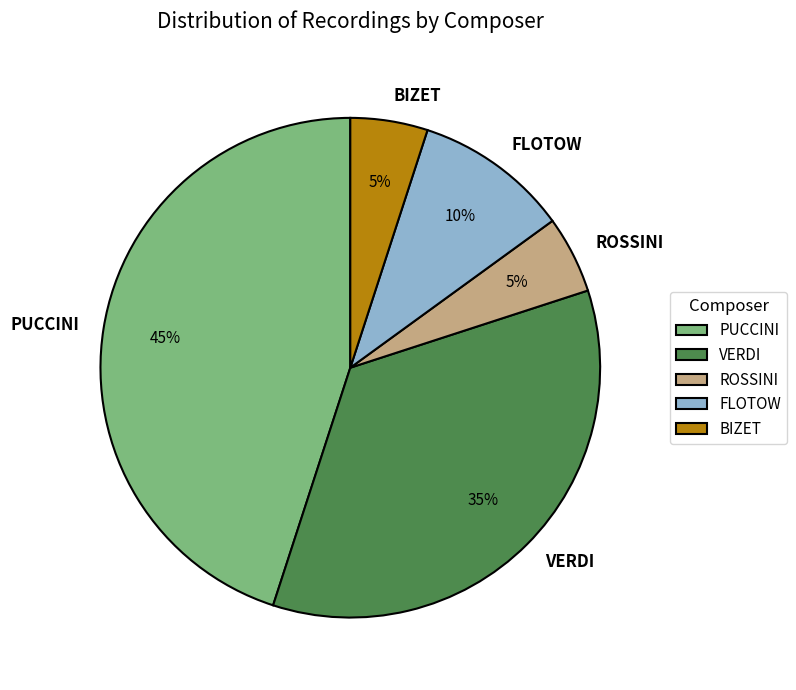

What is the ratio of the value at FLOTOW to the value at PUCCINI?

0.2